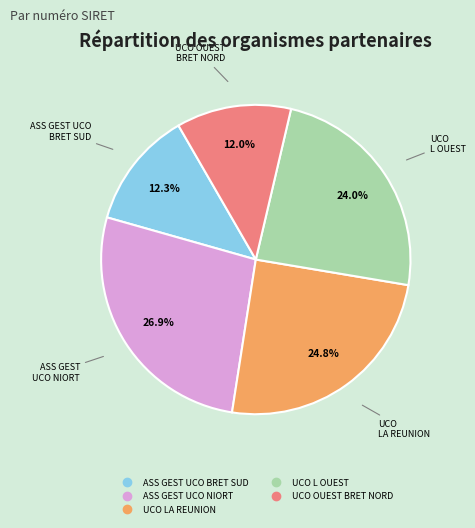

Does any single category account for the majority?

No